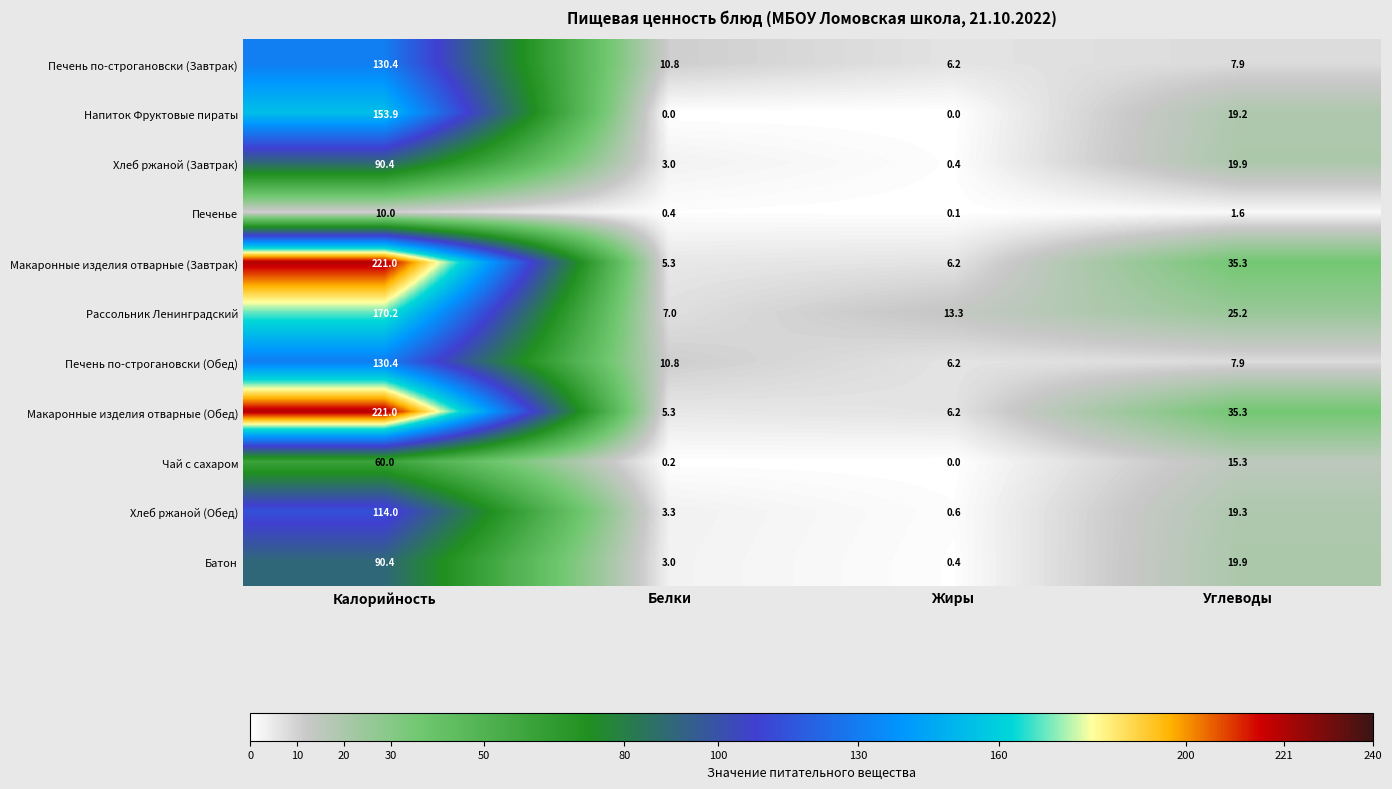

What is the spread (max minus min) of values at Калорийность?

211.0